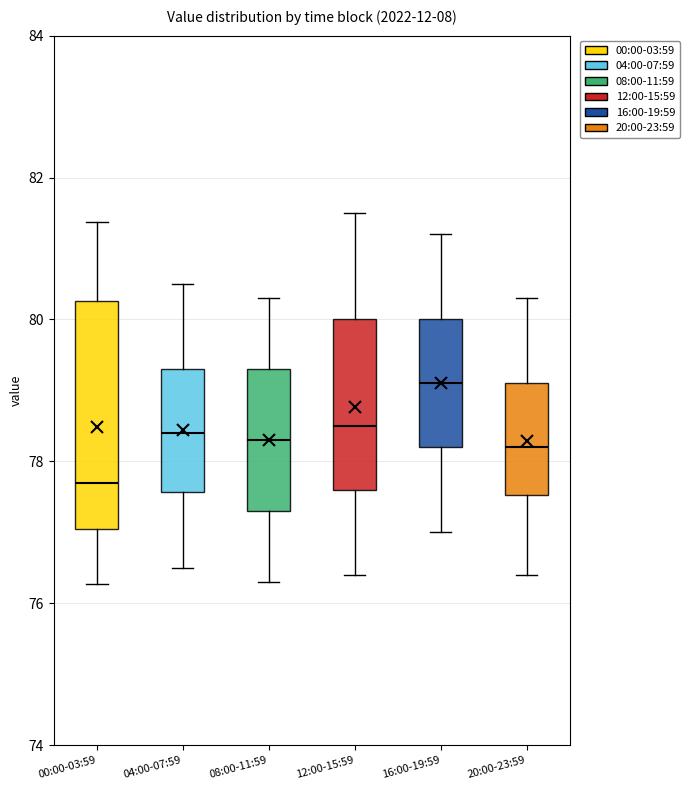

Which box has the lowest median line?

00:00-03:59